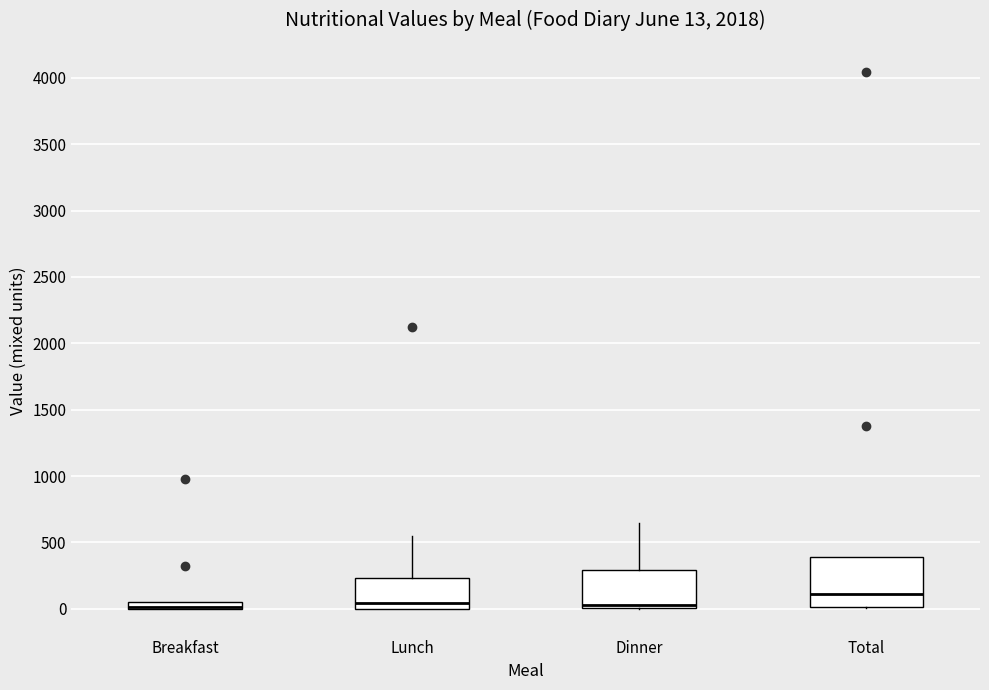

Comparing the boxes themselves (not the whiskers), which one is the tallest?

Total